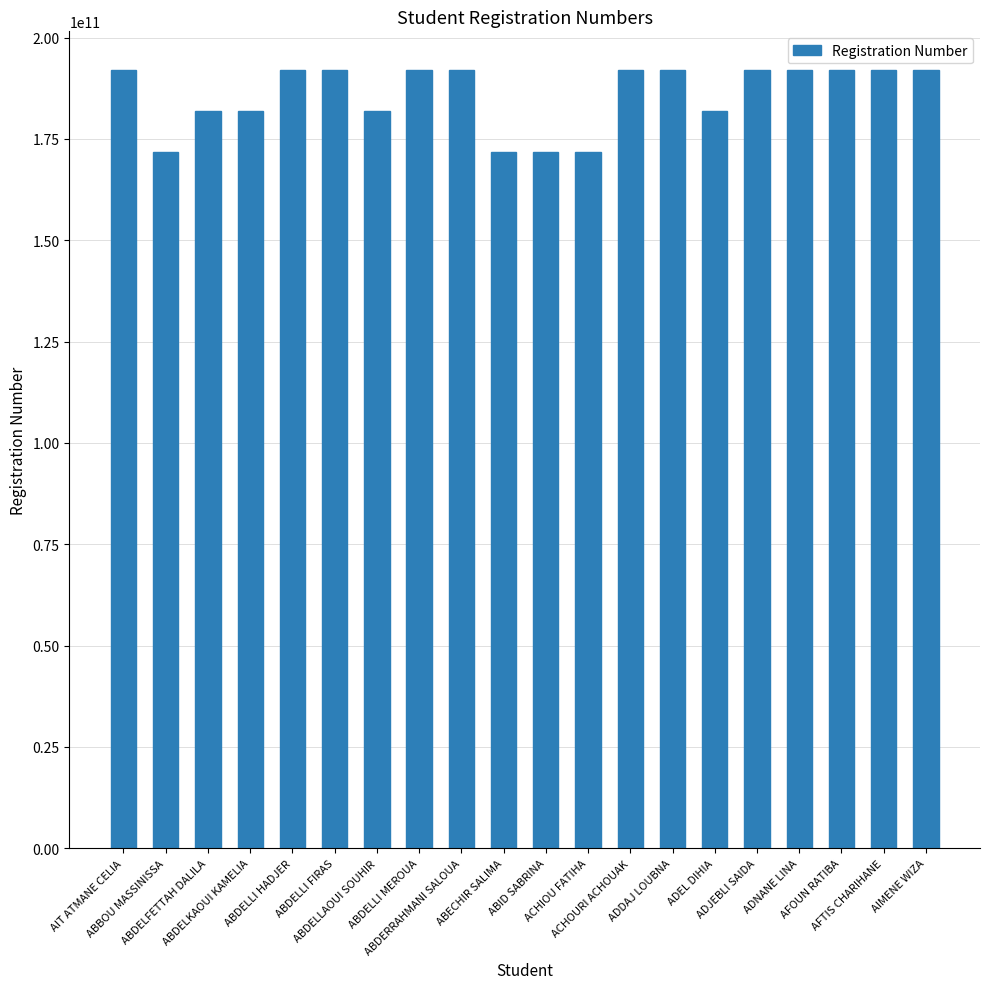

What is the value of the 10th bar from the left?

171733002801